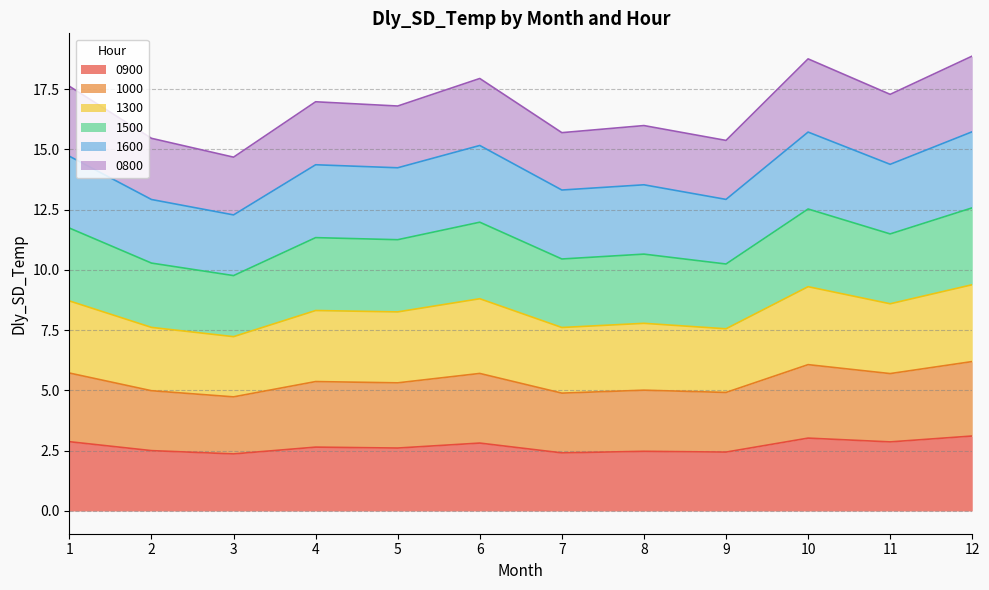

What is the value of the 0900 point at the 2nd from the left?

2.5